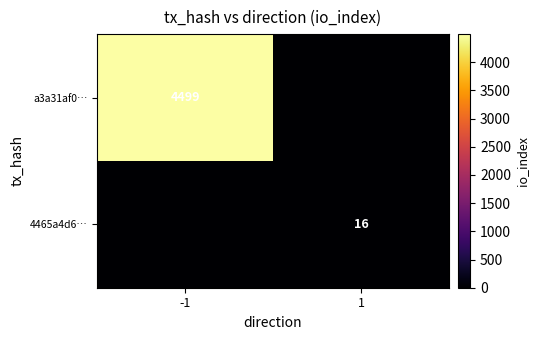

What is the total value across all series at 1?

16